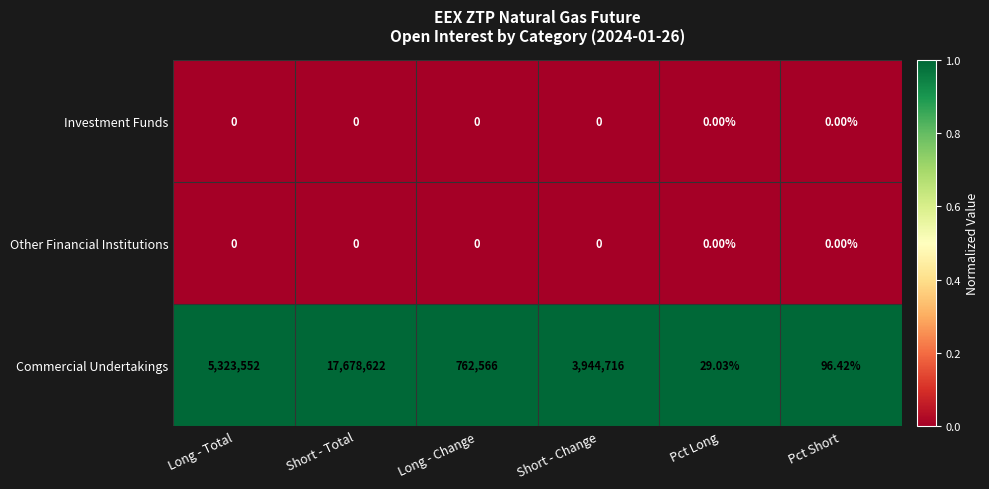

Which series changed the most between Long - Total and Short - Total?

Commercial Undertakings